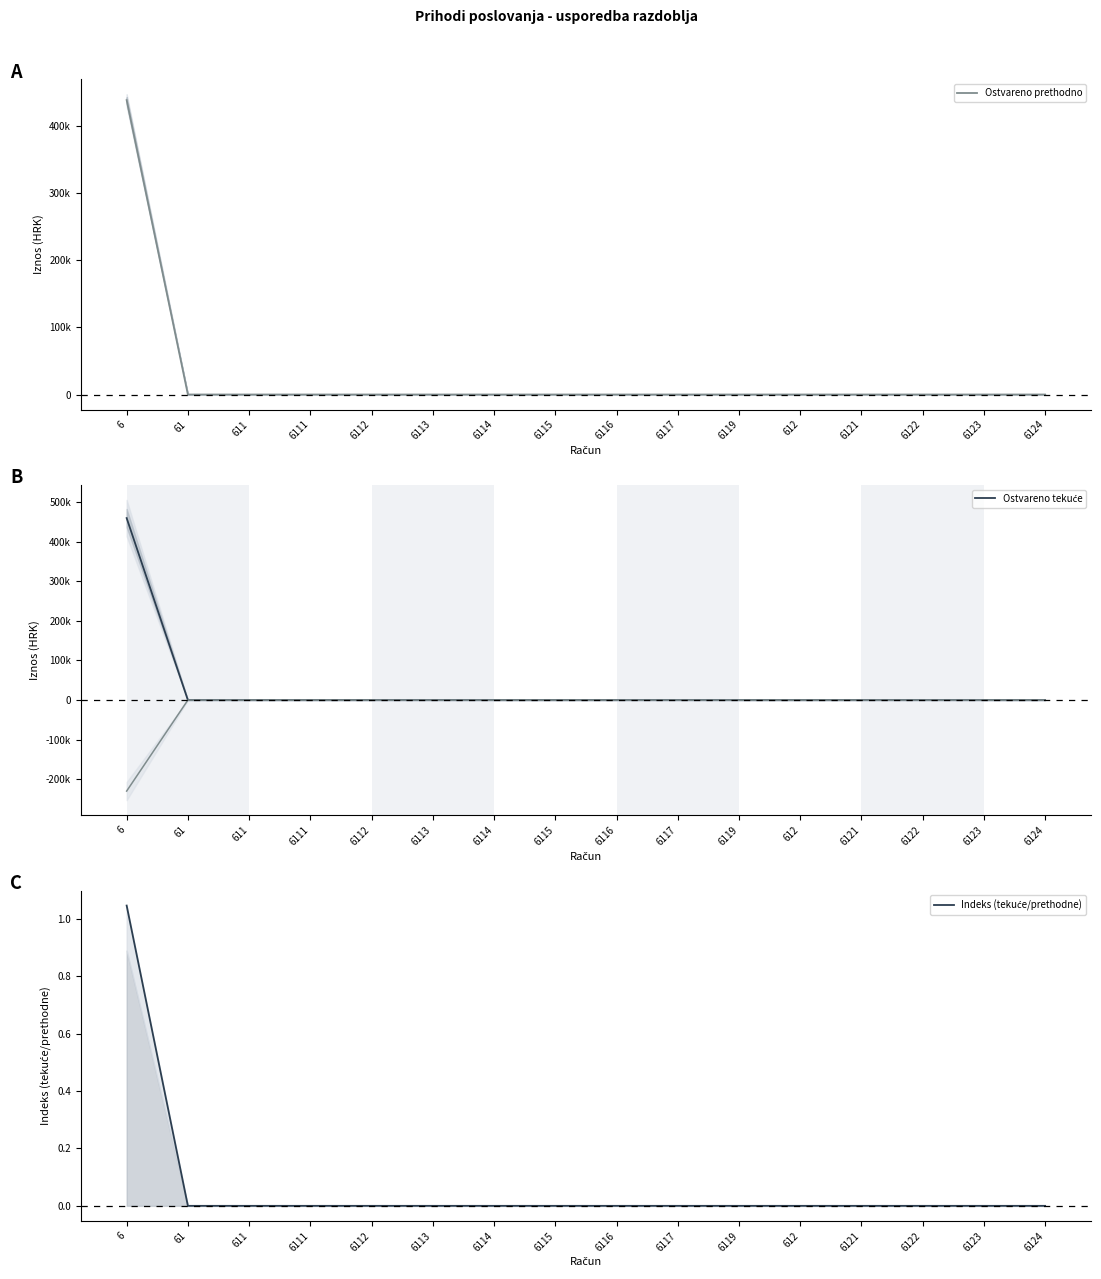

List the labels in order of Ostvareno tekuće value, smallest first.

61, 611, 6111, 6112, 6113, 6114, 6115, 6116, 6117, 6119, 612, 6121, 6122, 6123, 6124, 6